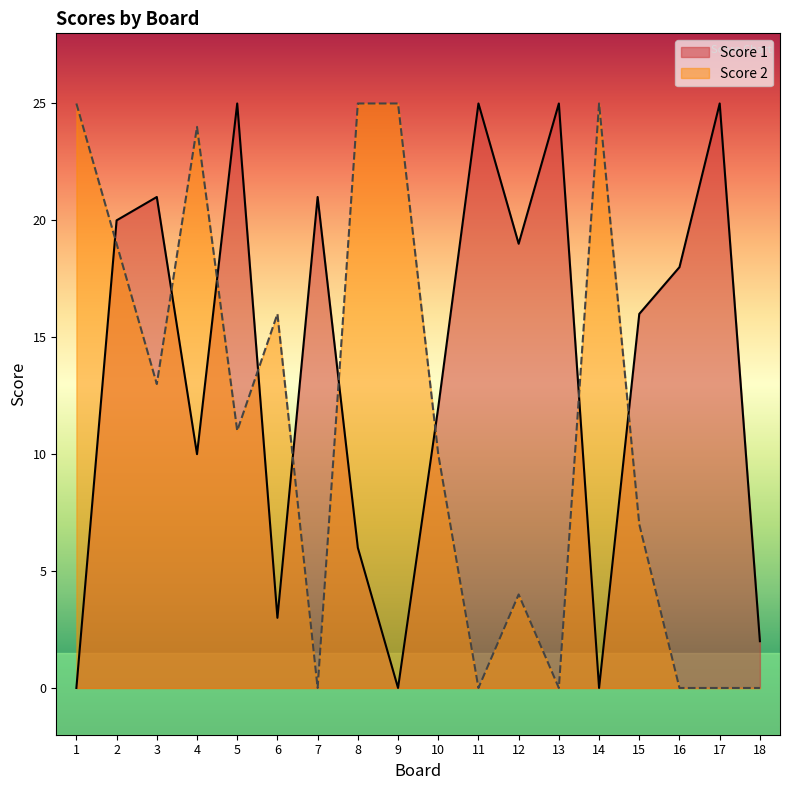

In Score 1, how many points are lower than both neighbors (excluding endpoints)?

5